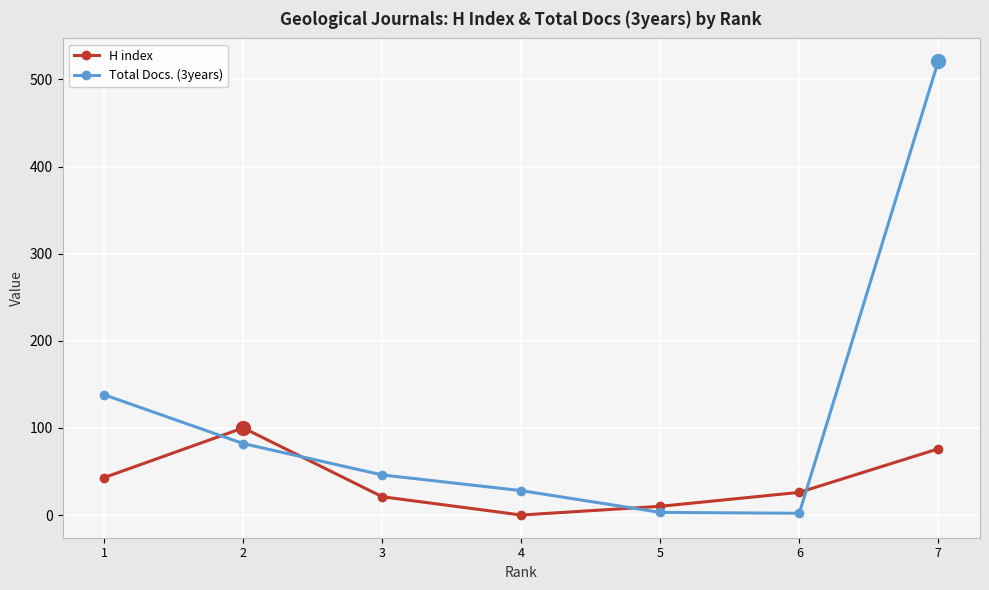

What is the sum of all H index values?

276